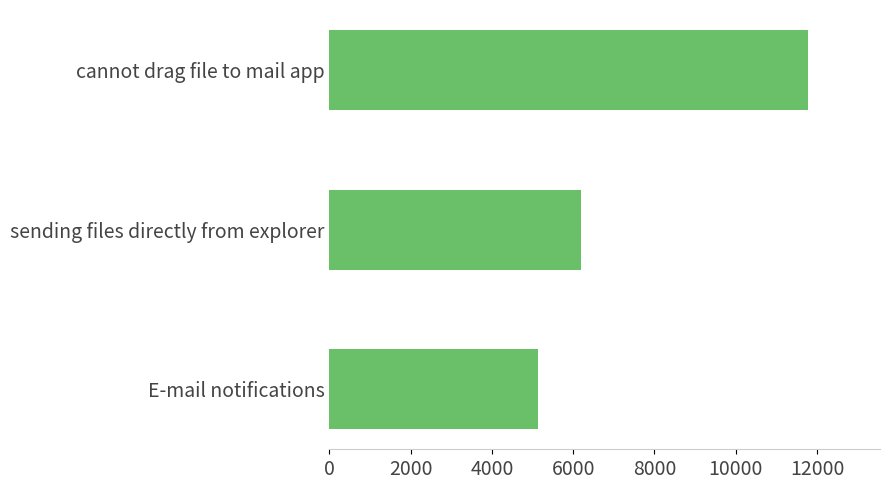

The value at E-mail notifications is 5148. True or false?

True